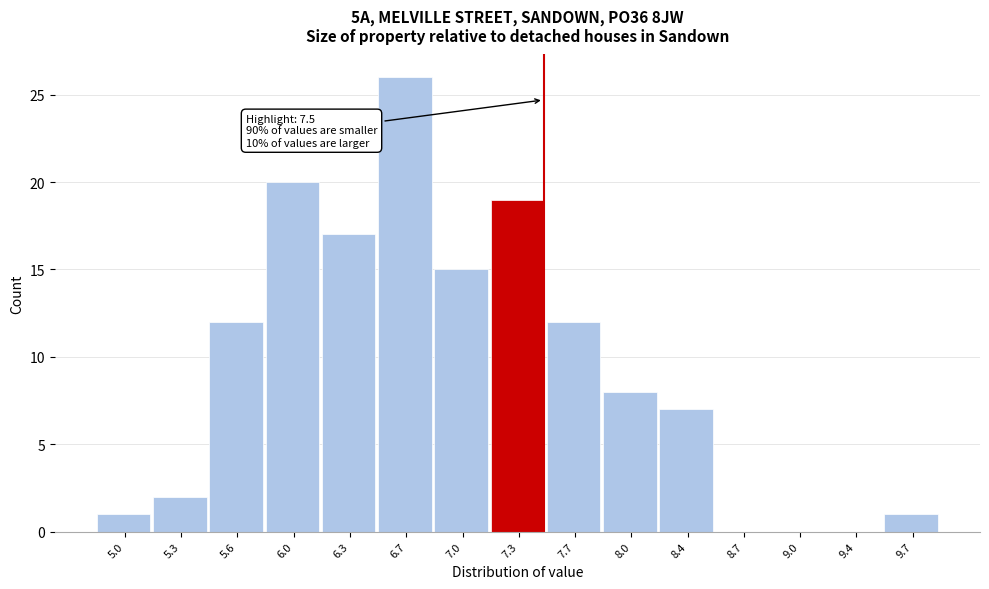

Over which range of the x-axis is the bar tallest?

6.50 to 6.84